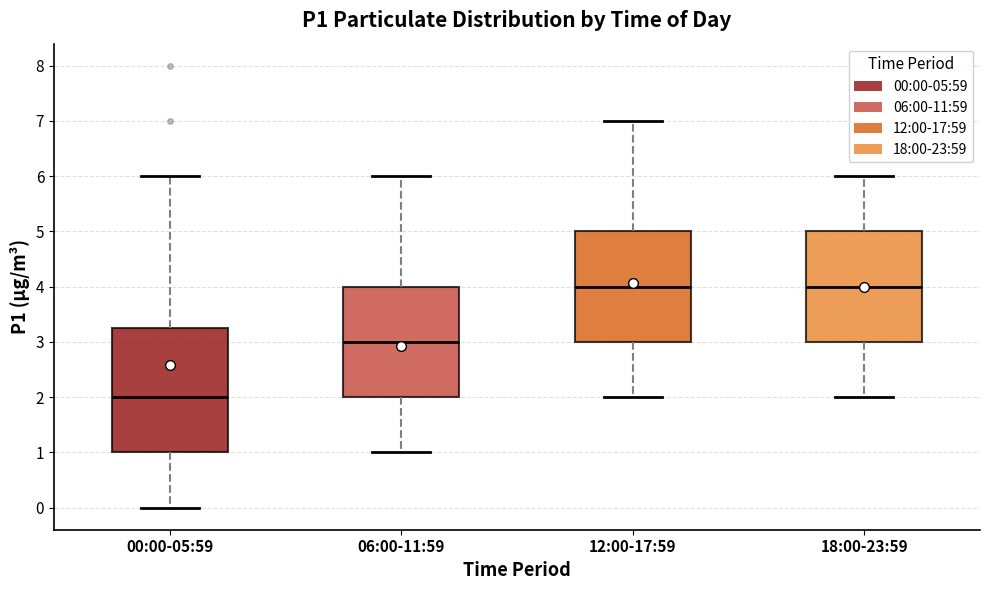

Reading left to right, transcribe this box plot: for each box, give where its median line is, the range the box spans, and where its two whiskers end, as read against the y-axis. The values are not printed on the chart, so give them approximately, as read against the axis.

00:00-05:59: median 2.0, box 1.0 to 3.3, whiskers 0.0 to 6.0
06:00-11:59: median 3.0, box 2.0 to 4.0, whiskers 1.0 to 6.0
12:00-17:59: median 4.0, box 3.0 to 5.0, whiskers 2.0 to 7.0
18:00-23:59: median 4.0, box 3.0 to 5.0, whiskers 2.0 to 6.0